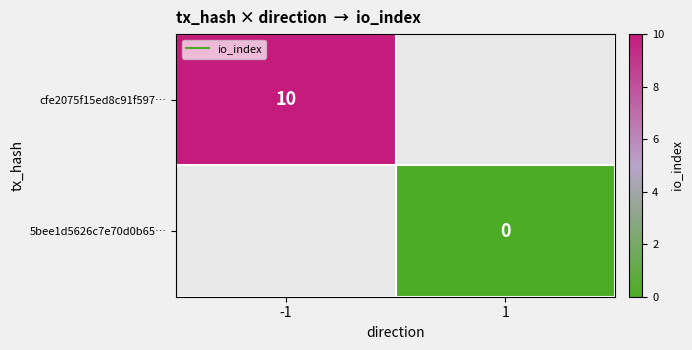

The cfe2075f15ed8c91f597… series shows 10.0 at -1. True or false?

True